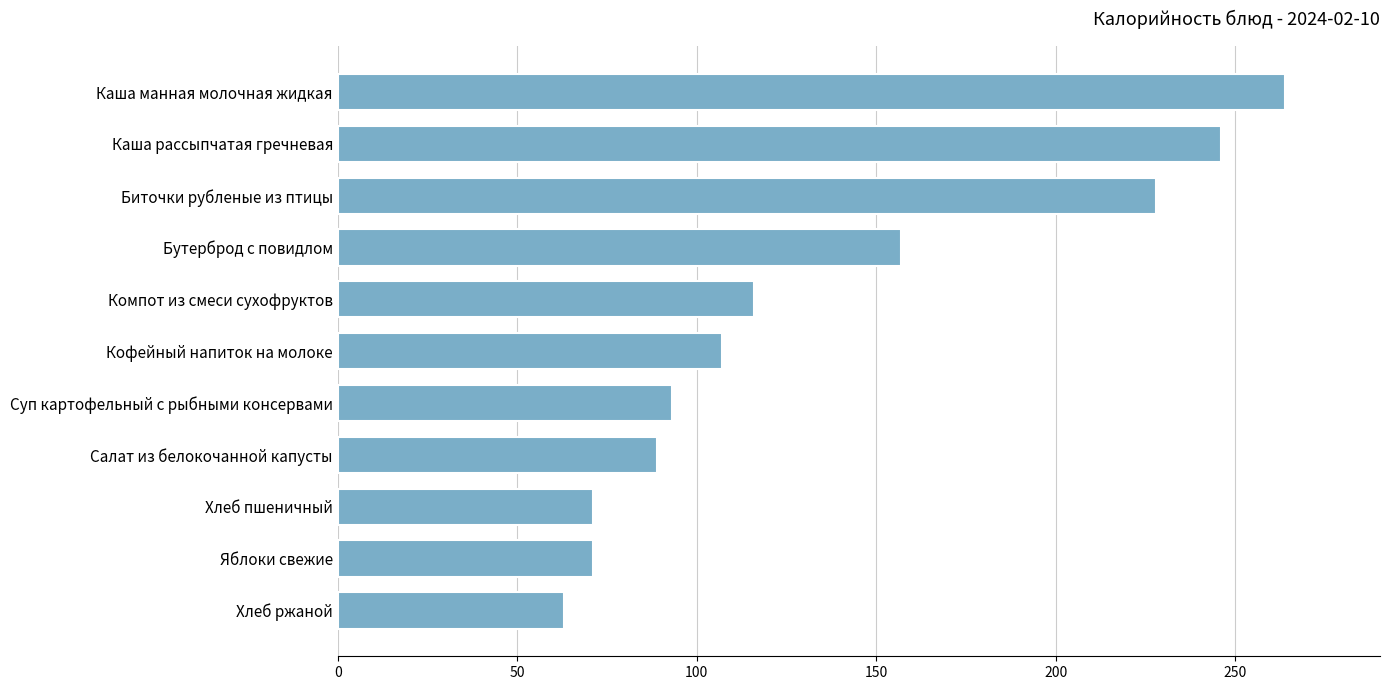

How many categories are shown in the chart?

11